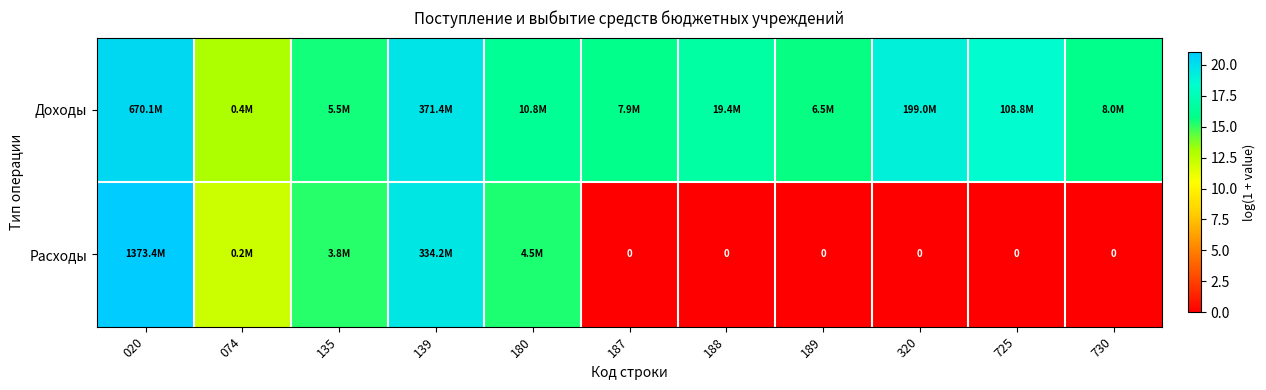

What is the total value across all series at 139?

39.4